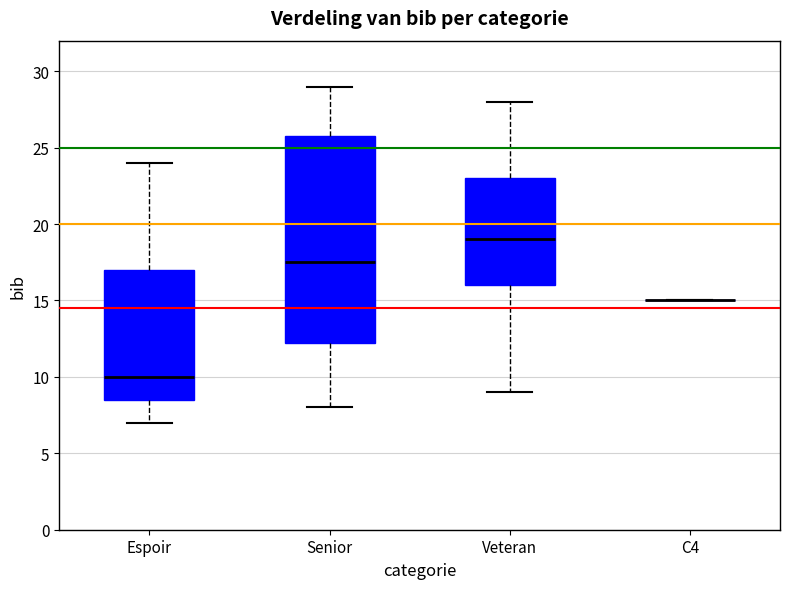

Reading left to right, read every box against the y-axis: the position of its median line, the range the box covers, and the ends of its whiskers. The values are not printed on the chart, so give them approximately, as read against the axis.

Espoir: median 10.0, box 8.5 to 17.0, whiskers 7.0 to 24.0
Senior: median 17.5, box 12.5 to 26.0, whiskers 8.0 to 29.0
Veteran: median 19.0, box 16.0 to 23.0, whiskers 9.0 to 28.0
C4: box collapsed to a line at 15.0, whiskers 15.0 to 15.0